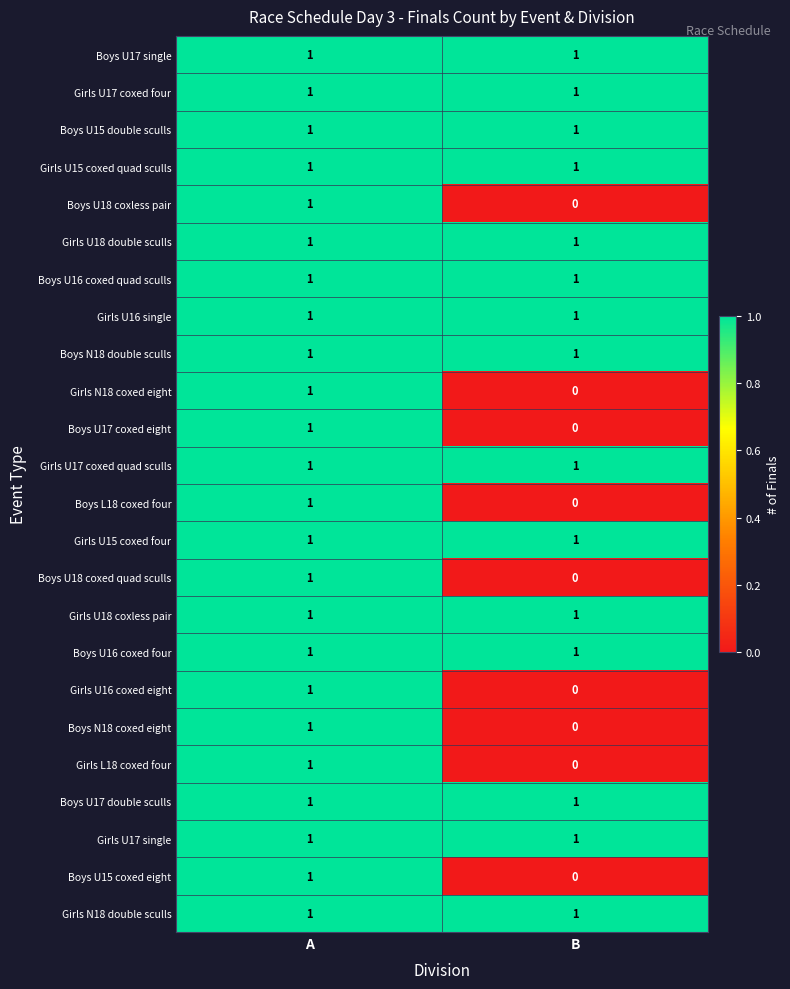

At which label is Boys U17 coxed eight closest to 0?

B